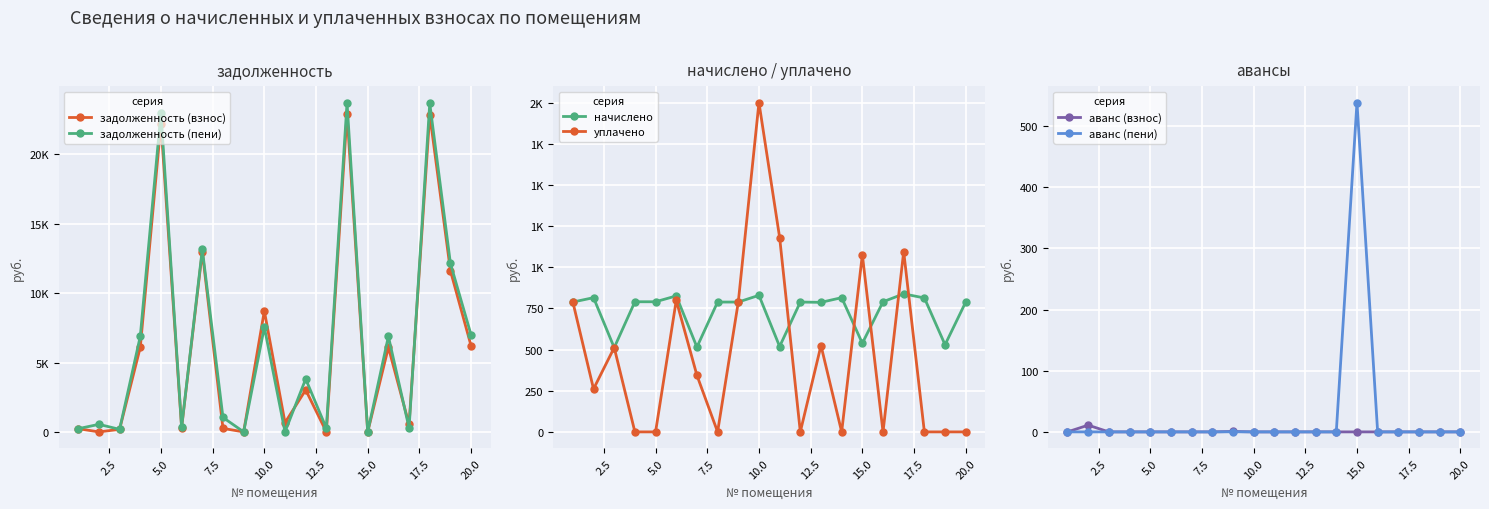

At which label does аванс (пени) reach its peak?

15.0